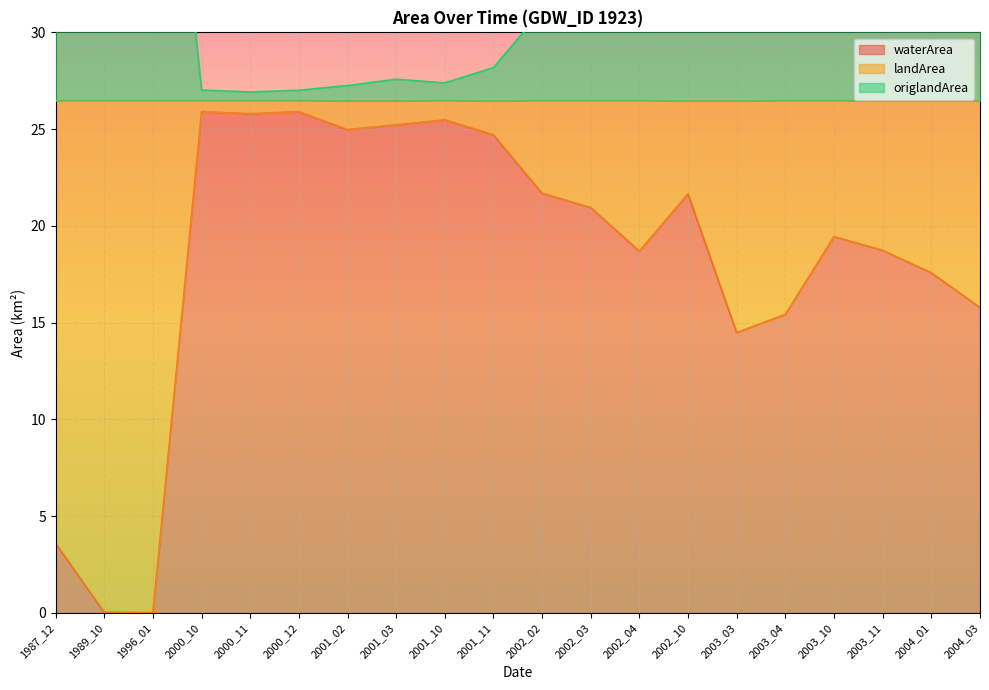

Where does the waterArea series first go above 20?

2000_10